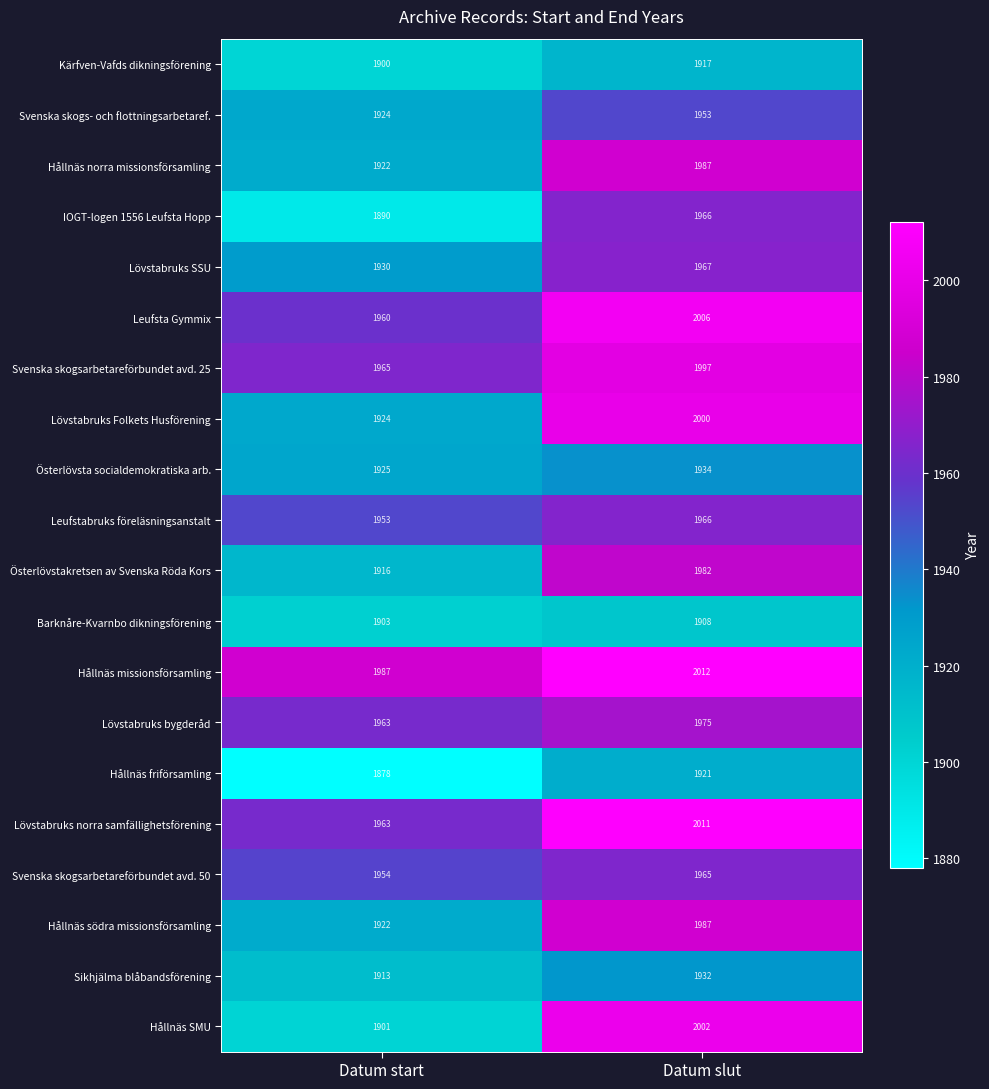

How many data points does each series have?

2